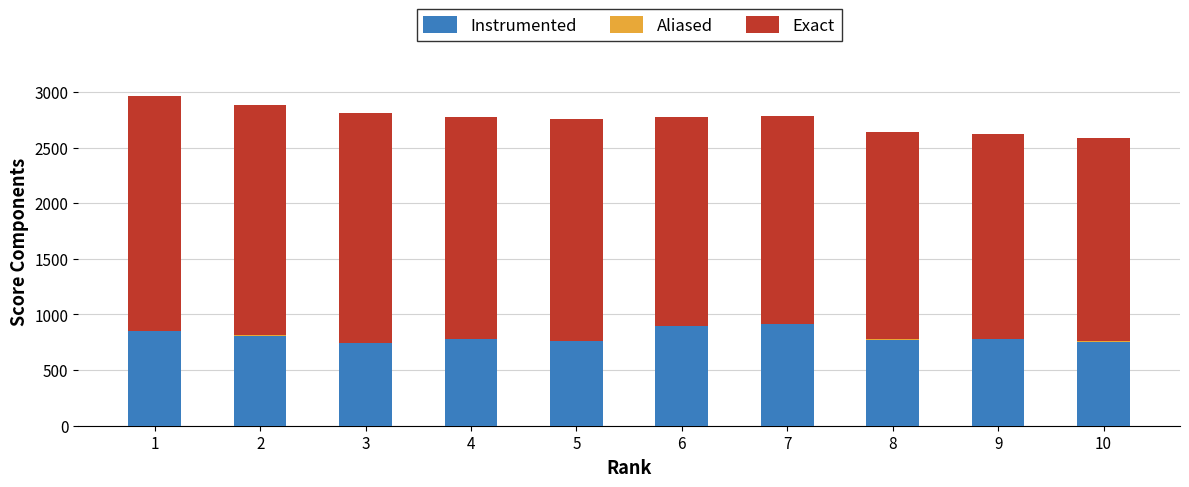

What is the maximum value for Instrumented?

910